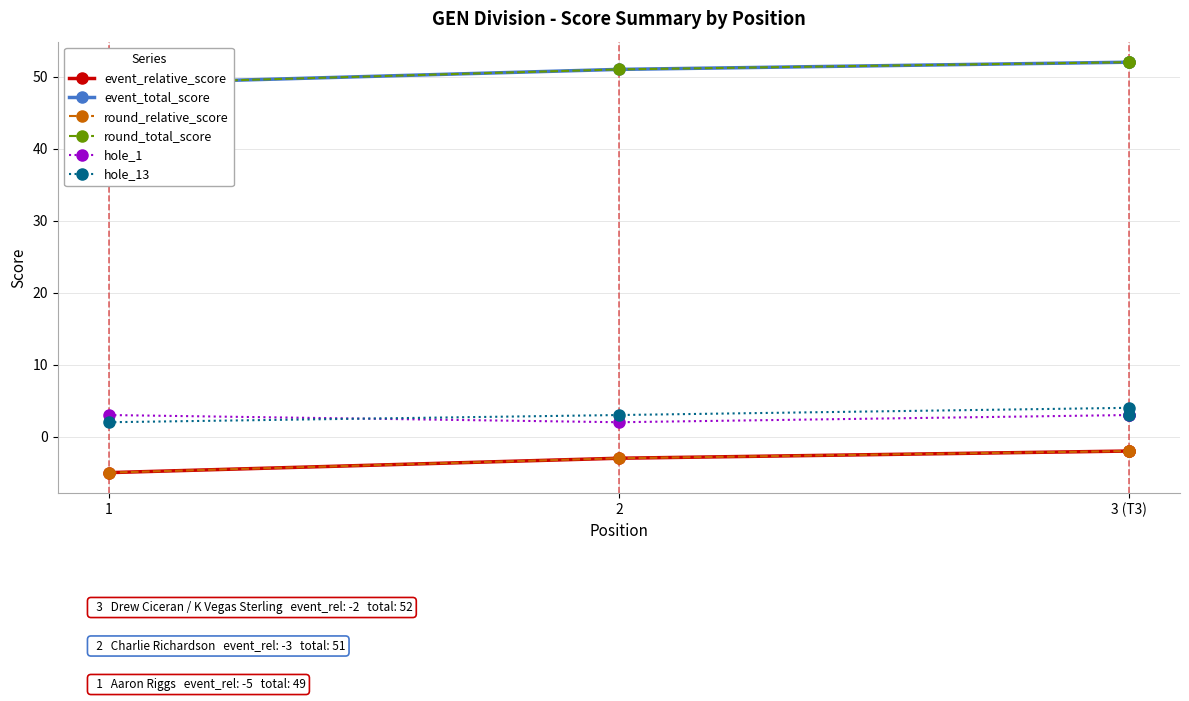

What is the difference between the maximum and minimum values in the round_total_score series?

3